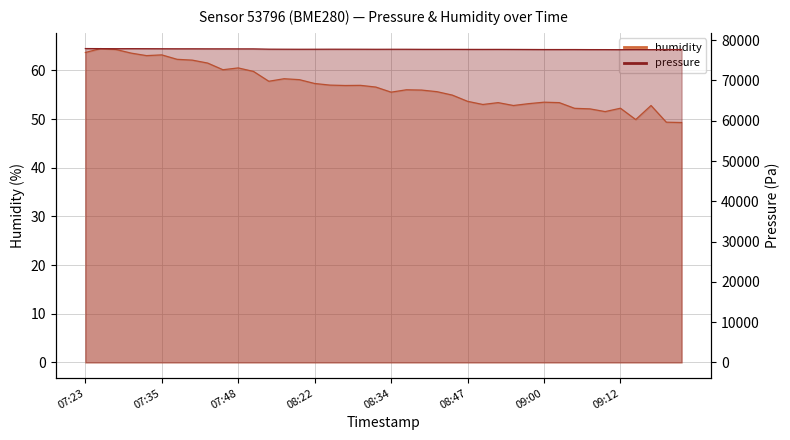

What is the smallest value displayed?

49.3